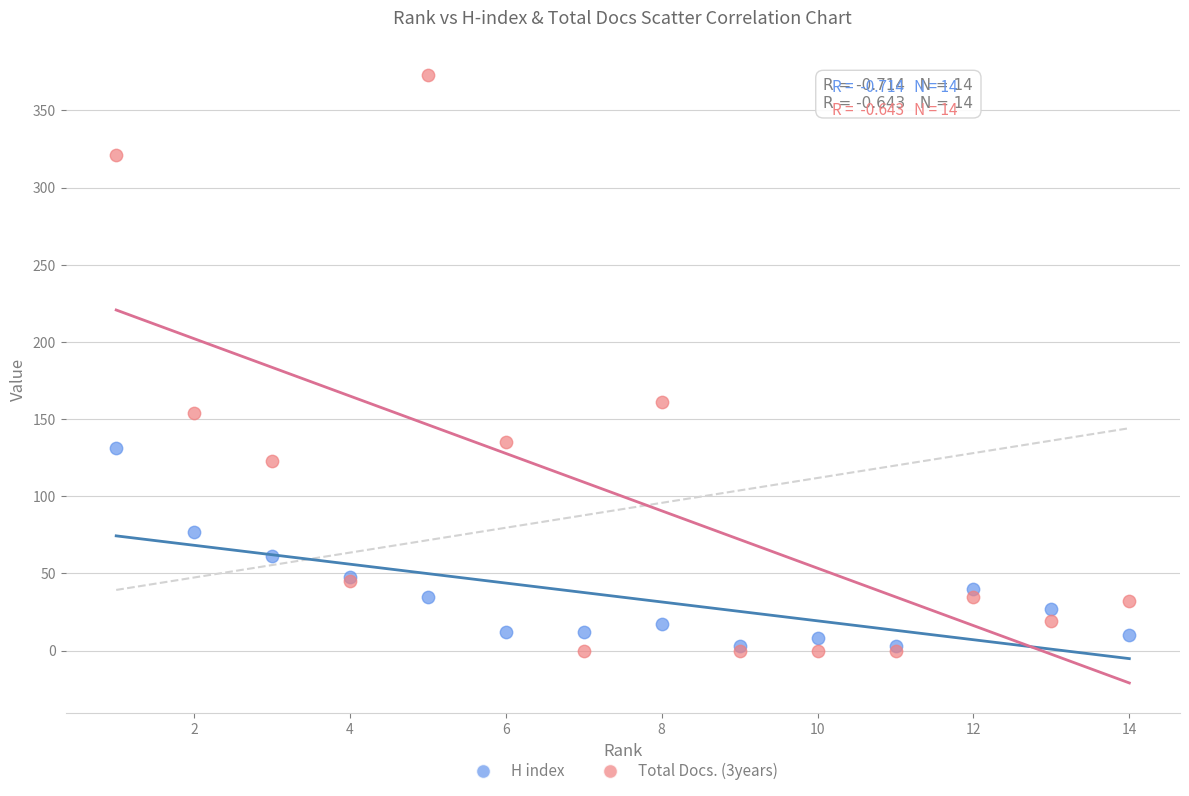

Across all series, what Y value is closest to 186?

161